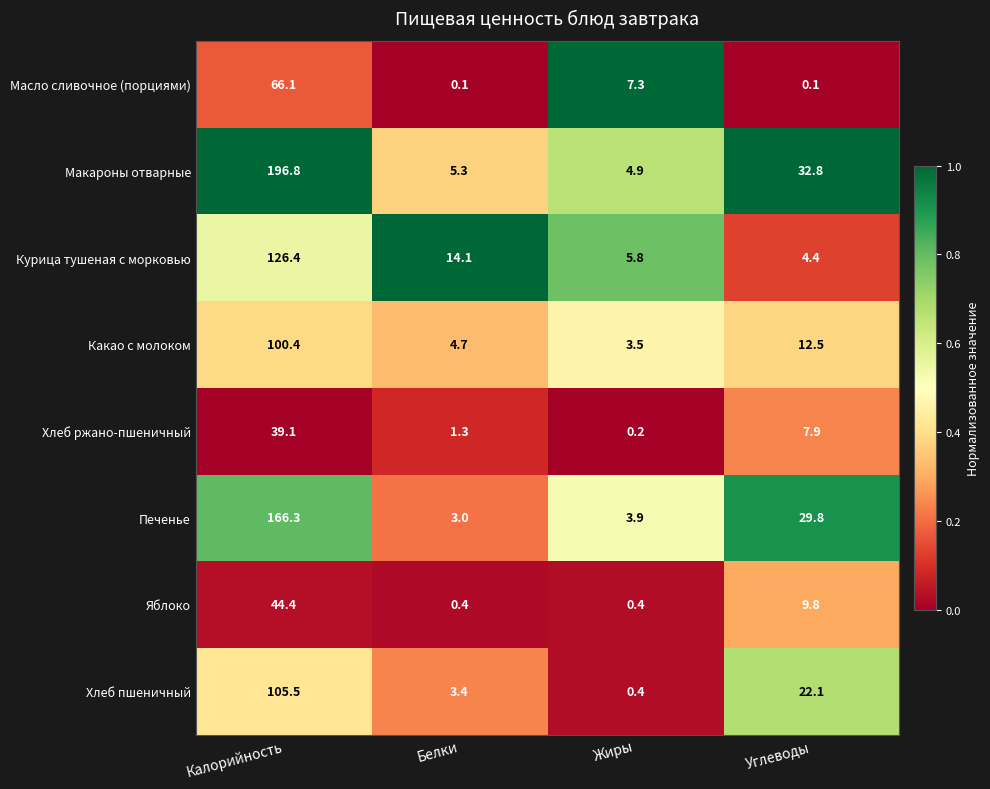

What is the maximum value for Курица тушеная с морковью?

126.4